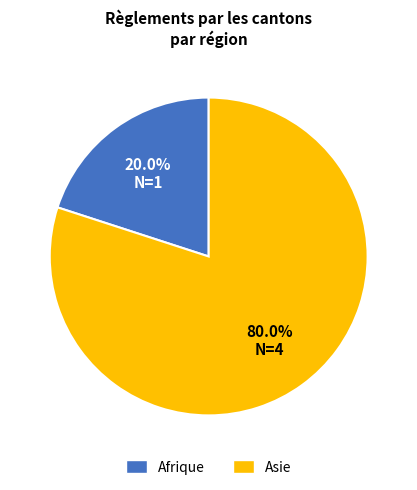

How many slices are in this pie chart?

2